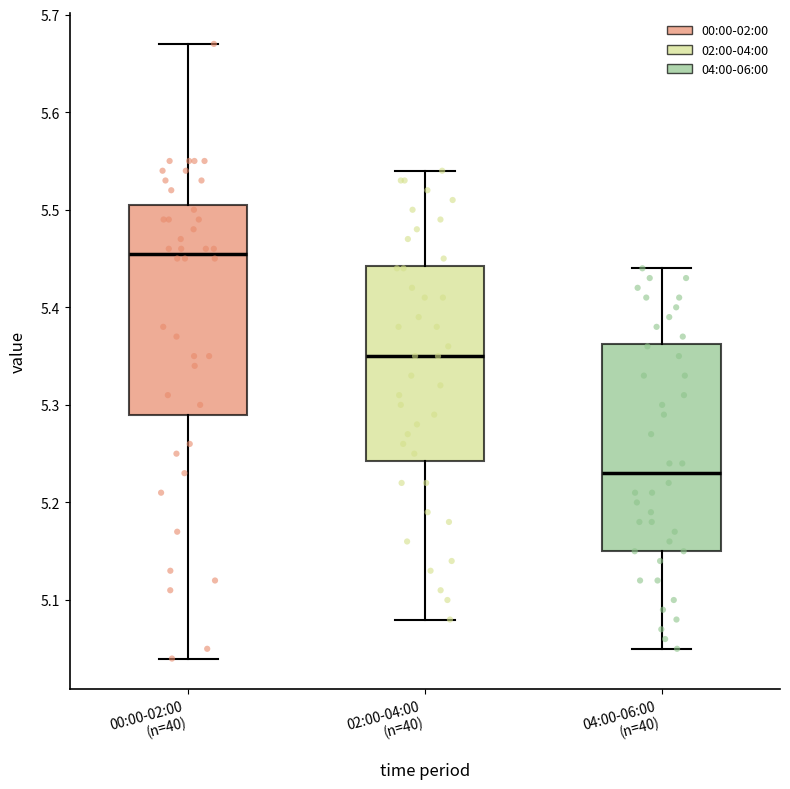

Reading left to right, transcribe this box plot: for each box, give where its median line is, the range the box spans, and where its two whiskers end, as read against the y-axis. The values are not printed on the chart, so give them approximately, as read against the axis.

00:00-02:00 (n=40): median 5.46, box 5.29 to 5.51, whiskers 5.04 to 5.67
02:00-04:00 (n=40): median 5.35, box 5.24 to 5.44, whiskers 5.08 to 5.54
04:00-06:00 (n=40): median 5.23, box 5.15 to 5.36, whiskers 5.05 to 5.44